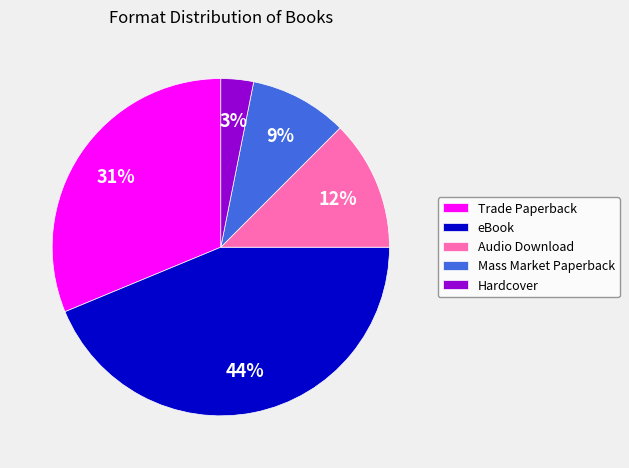

To the nearest percent, what is the difference between the Hardcover and Trade Paperback slice percentages?

28%